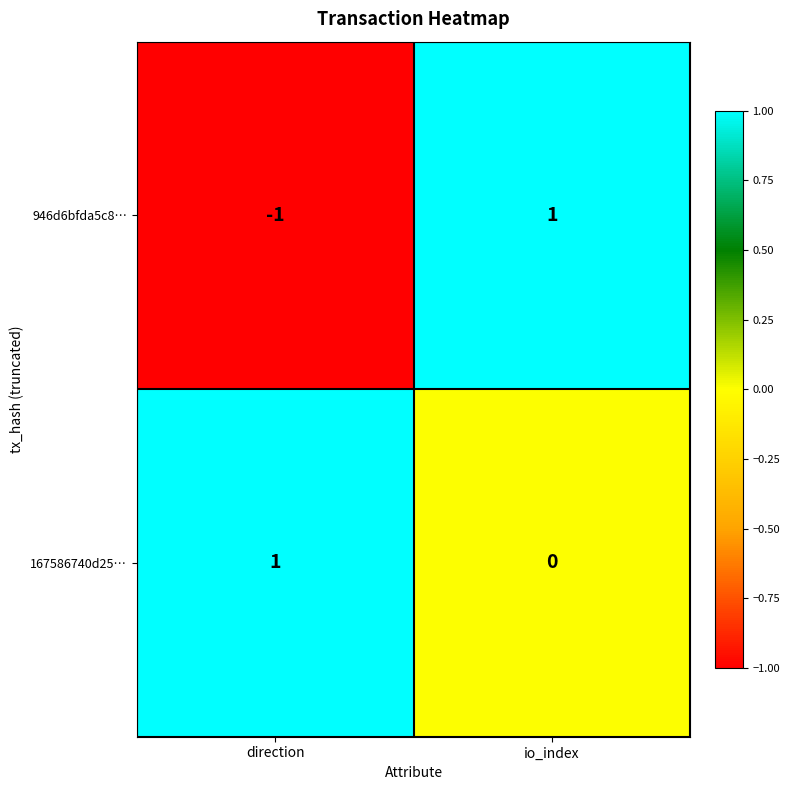

Rank the series by their average value, from highest to lowest.

167586740d25…, 946d6bfda5c8…